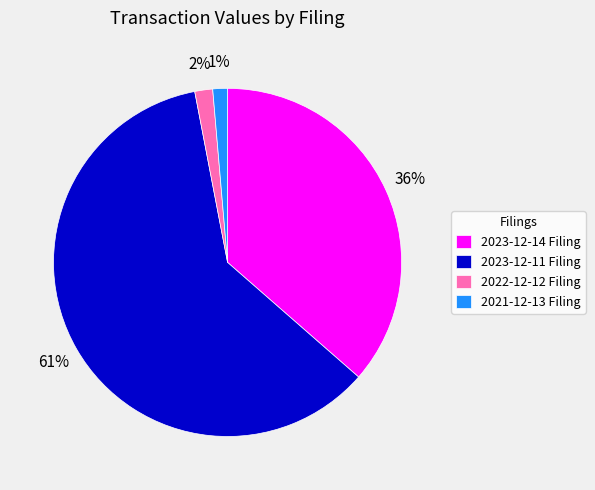

How many segments does this pie chart have?

4